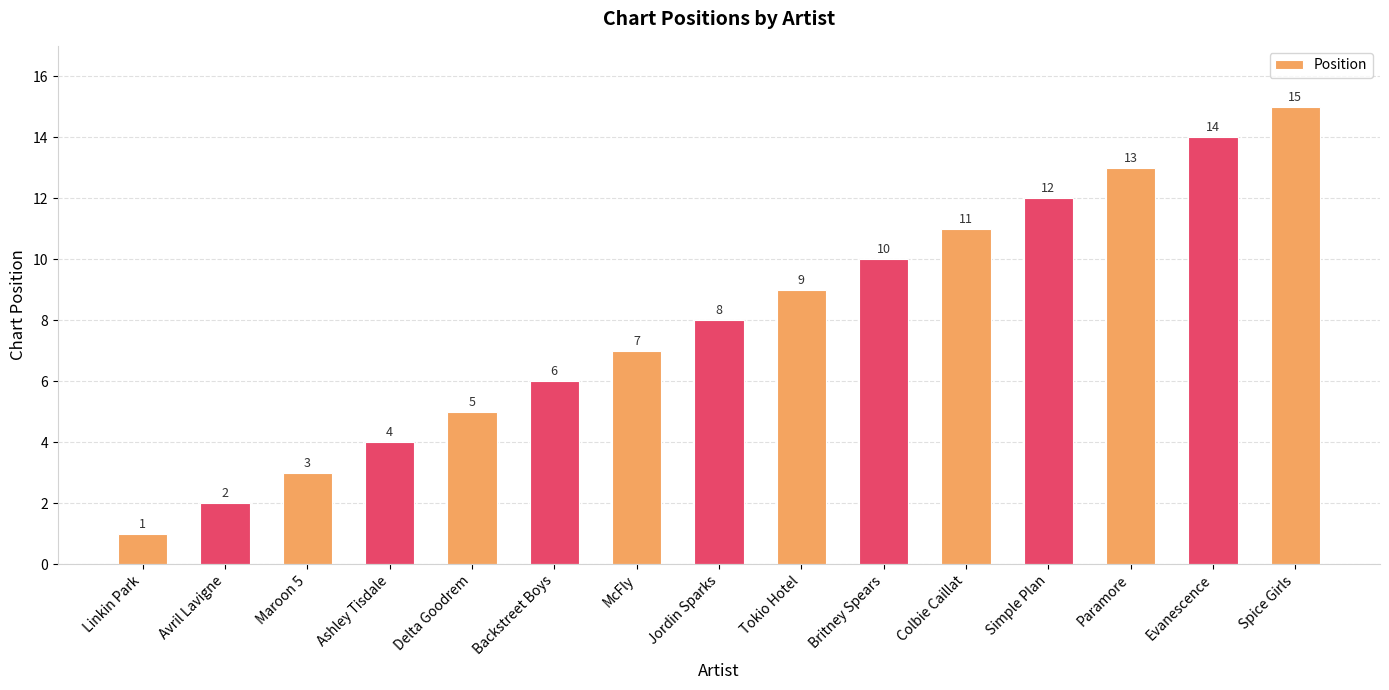

What is the label of the 14th bar from the left?

Evanescence